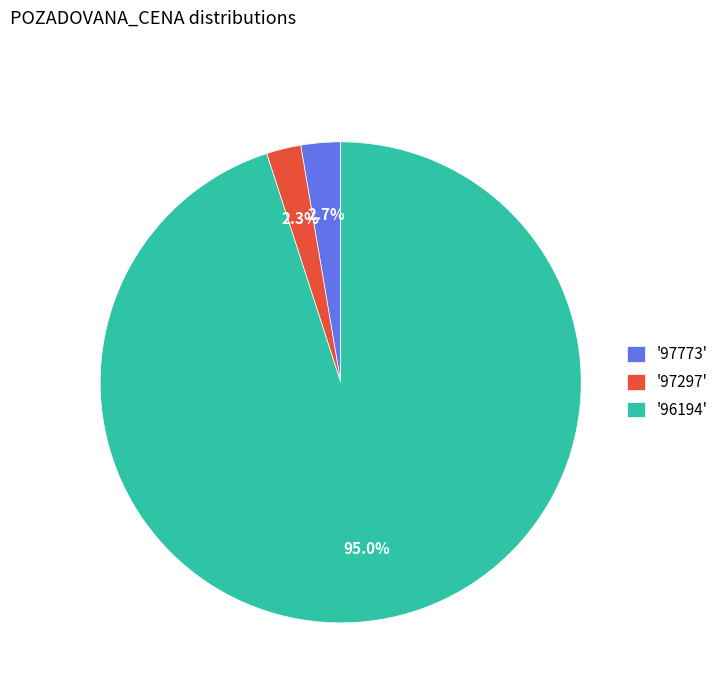

Approximately how many times larger is the value at '97297' compared to '97773'?

0.9